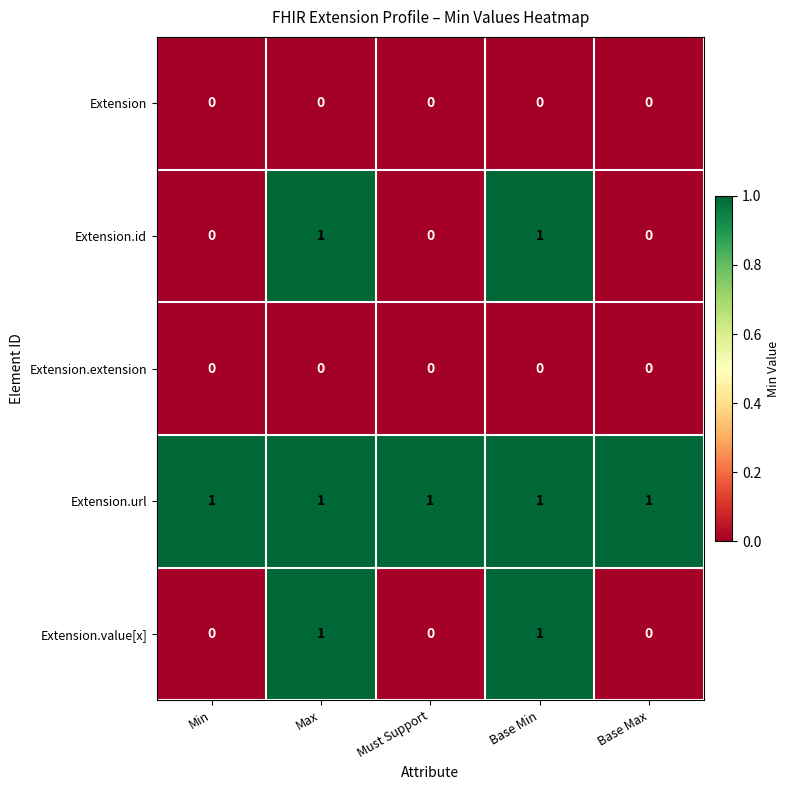

The value of Extension at Min is 0. True or false?

True